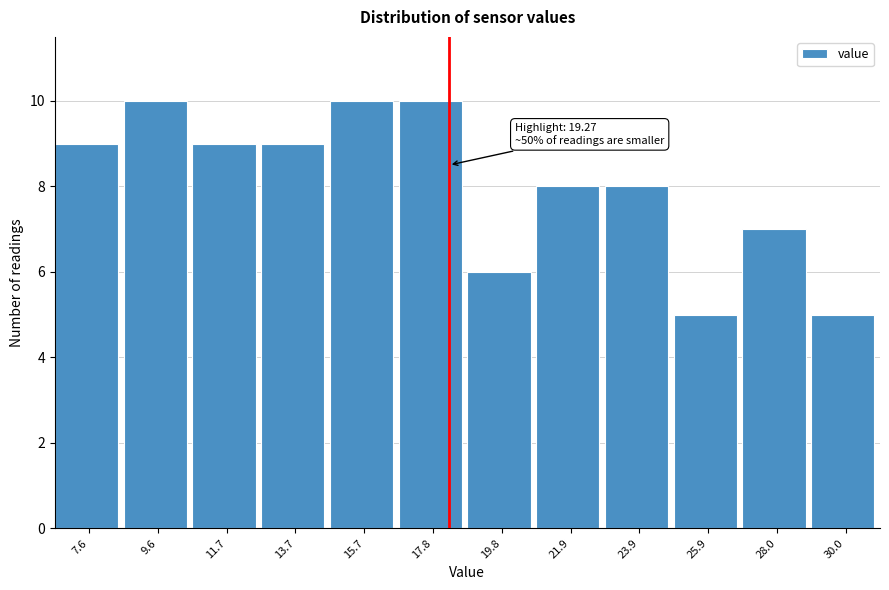

Reading left to right, list all the values displayed in this chart.

9	10	9	9	10	10	6	8	8	5	7	5